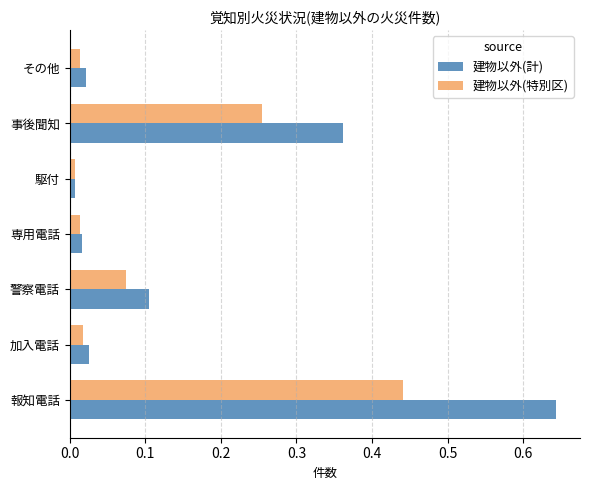

Which category has the highest value in the 建物以外(計) series?

報知電話